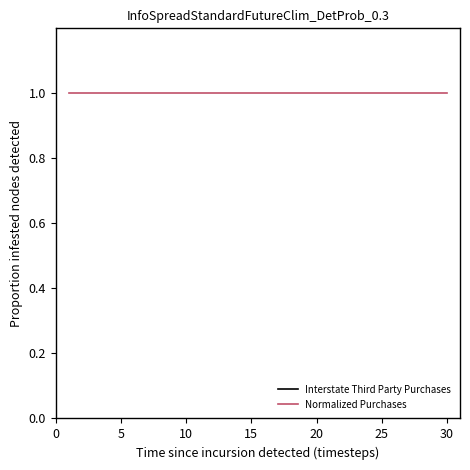

What are all the series names shown in the legend?

Interstate Third Party Purchases, Normalized Purchases